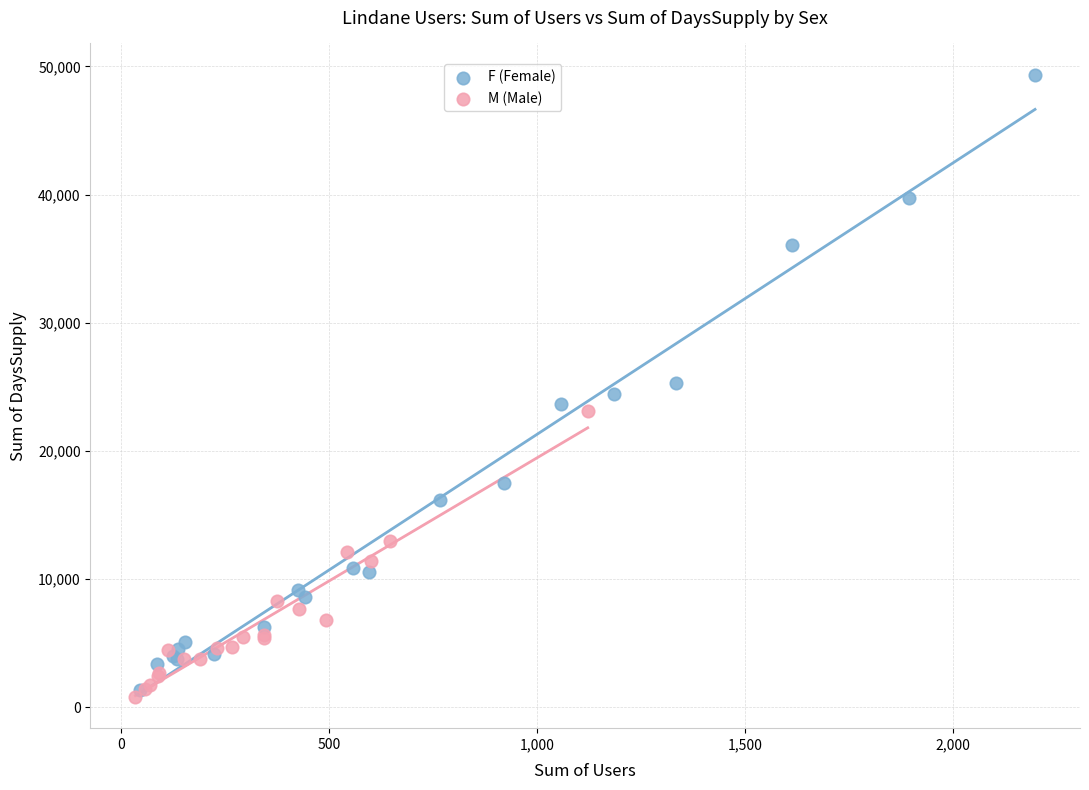

Which series contains the highest Y value?

F (Female)